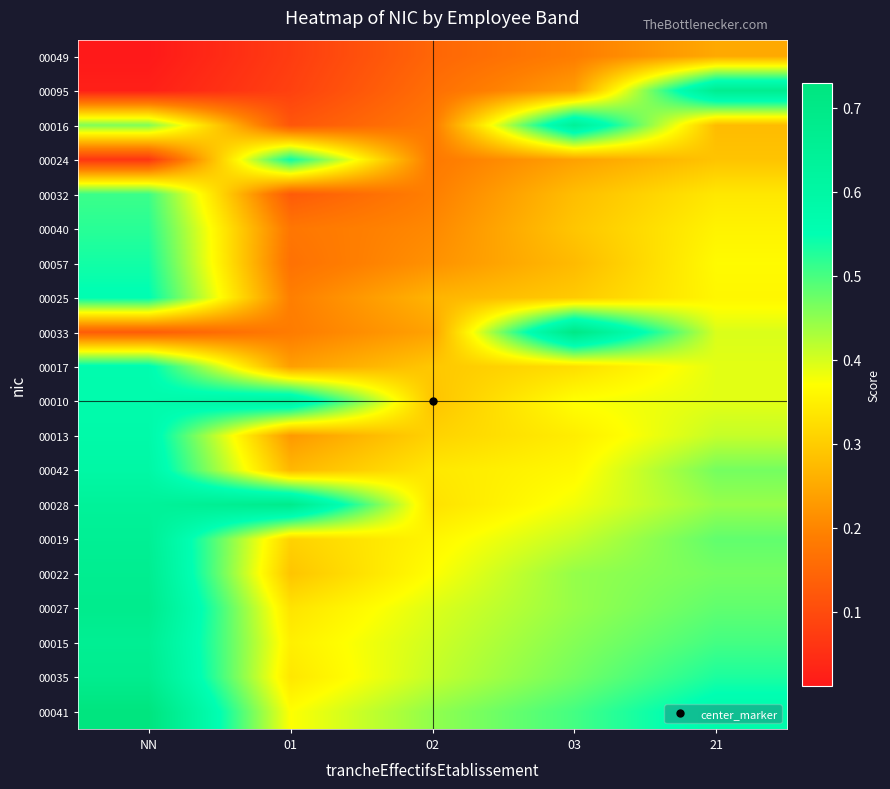

What is the total value across all series at 01?

5.7